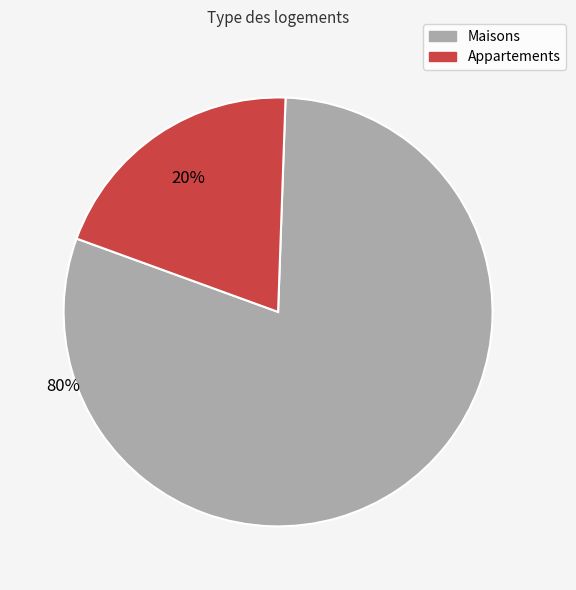

Is there a majority slice in this chart?

Yes